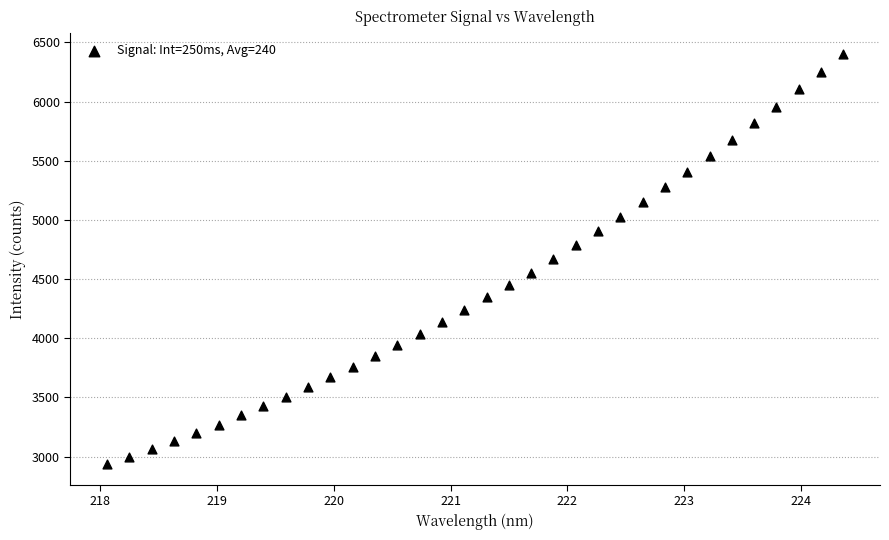

What is the range of X values (max minus min)?

6.3